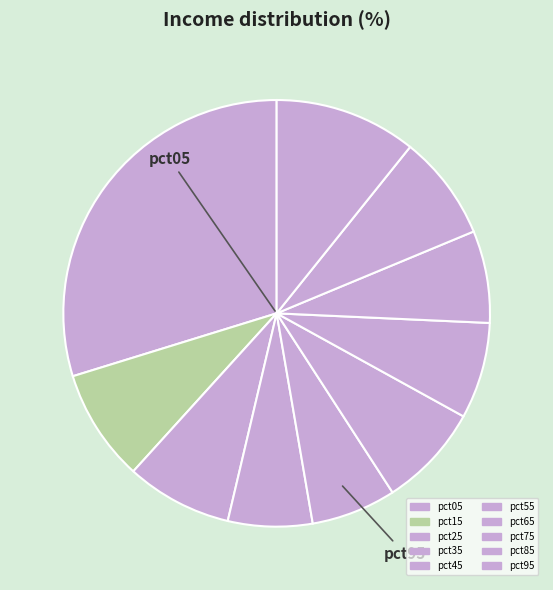

How many slices are in this pie chart?

10